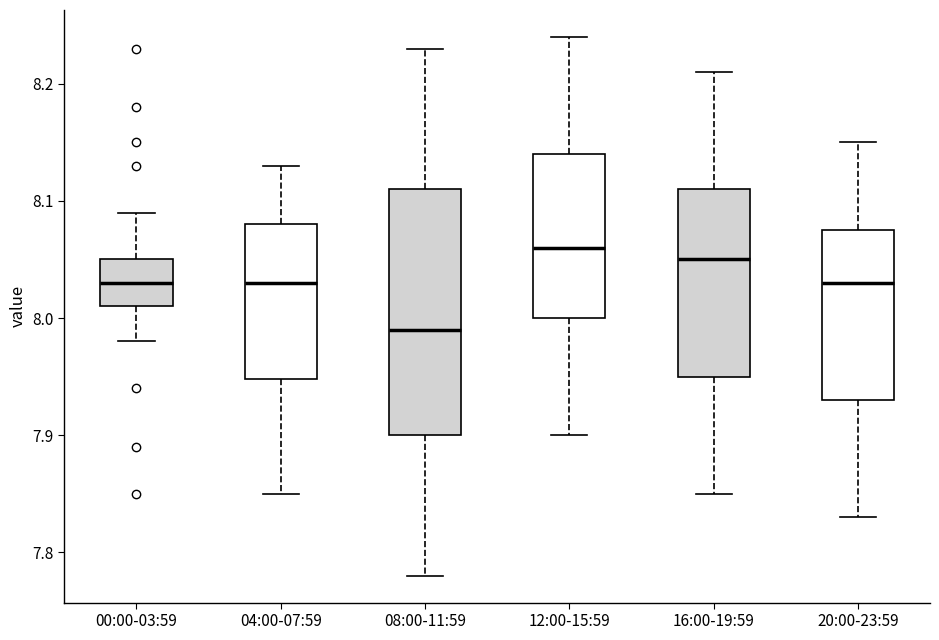

Reading left to right, read every box against the y-axis: the position of its median line, the range the box covers, and the ends of its whiskers. The values are not printed on the chart, so give them approximately, as read against the axis.

00:00-03:59: median 8.03, box 8.01 to 8.05, whiskers 7.98 to 8.09
04:00-07:59: median 8.03, box 7.95 to 8.08, whiskers 7.85 to 8.13
08:00-11:59: median 7.99, box 7.90 to 8.11, whiskers 7.78 to 8.23
12:00-15:59: median 8.06, box 8.00 to 8.14, whiskers 7.90 to 8.24
16:00-19:59: median 8.05, box 7.95 to 8.11, whiskers 7.85 to 8.21
20:00-23:59: median 8.03, box 7.93 to 8.08, whiskers 7.83 to 8.15